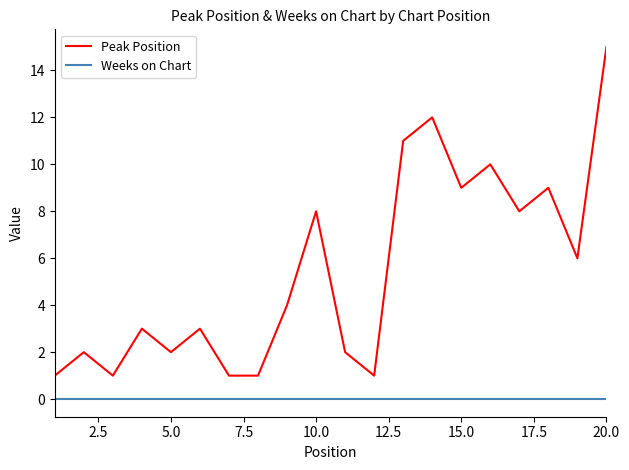

What is the greatest value displayed?

15